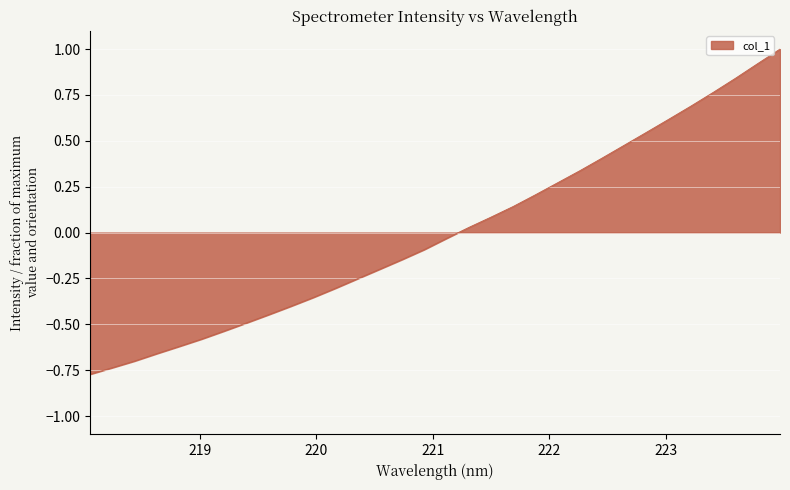

What is the difference between the maximum and minimum values?

1.8